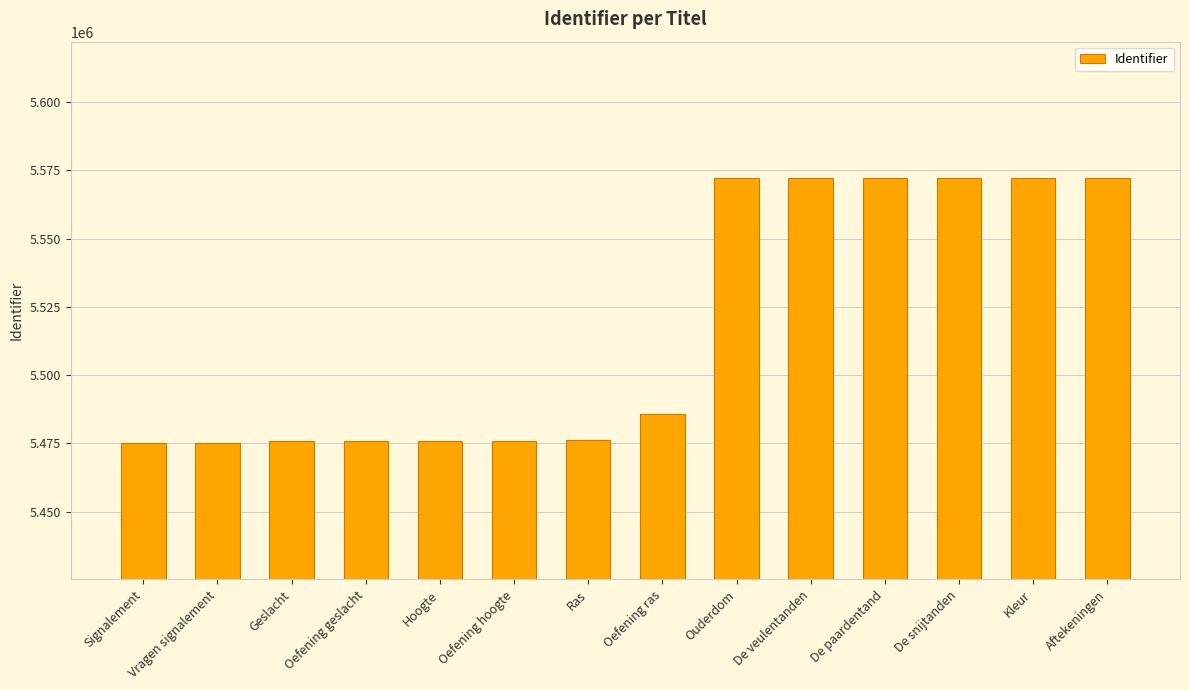

What is the smallest value displayed?

5475144